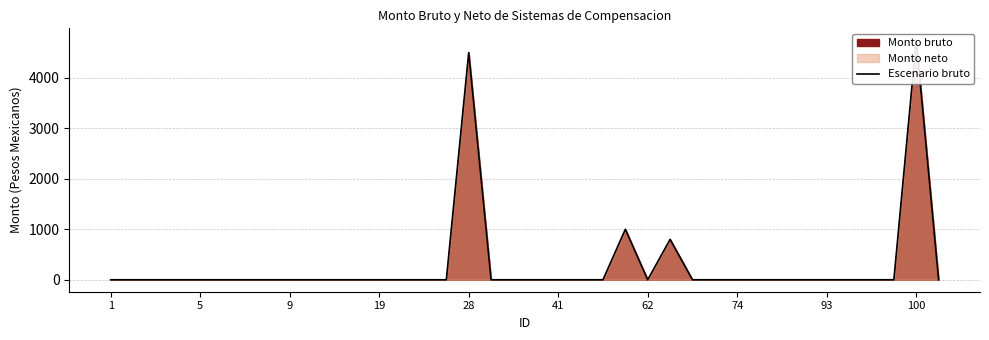

Count the number of values greater than 0.

4